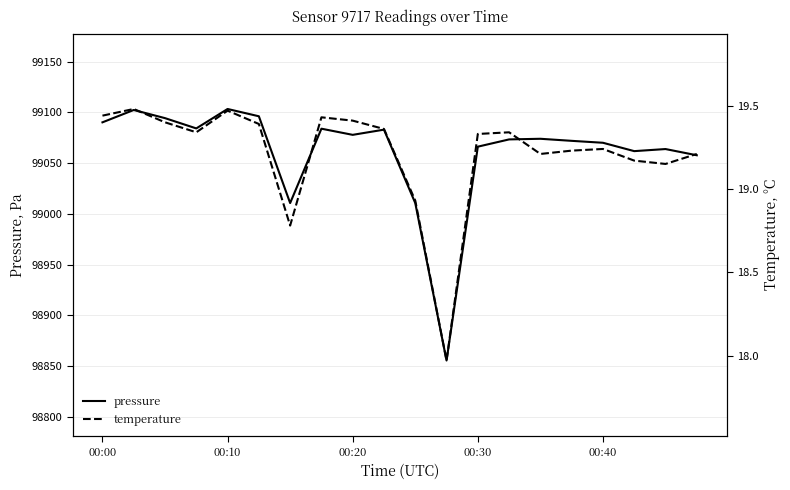

Does the chart have visible grid lines?

Yes